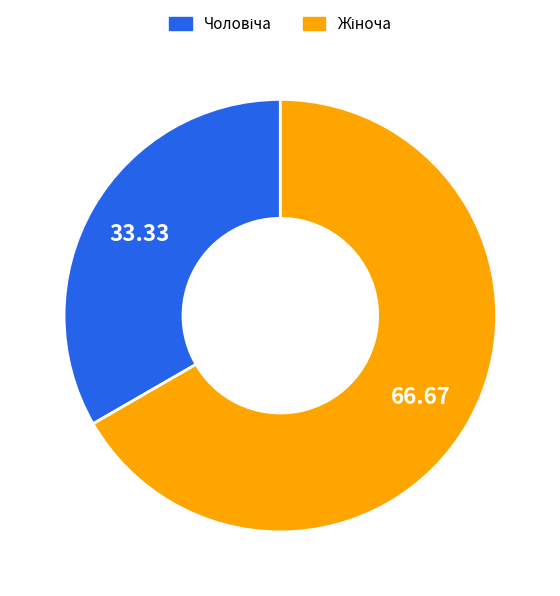

How many segments does this pie chart have?

2